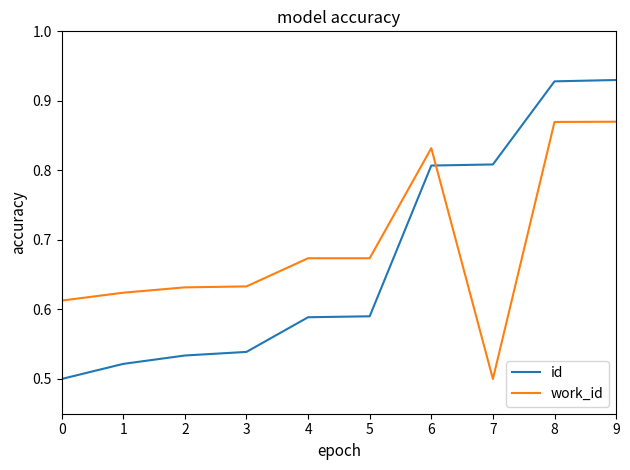

Rank the series by their maximum value, from highest to lowest.

id, work_id